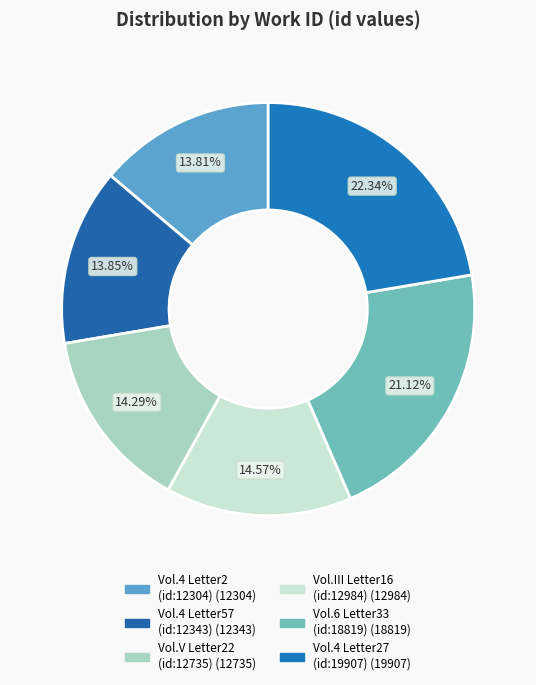

Count the number of slices in the pie.

6